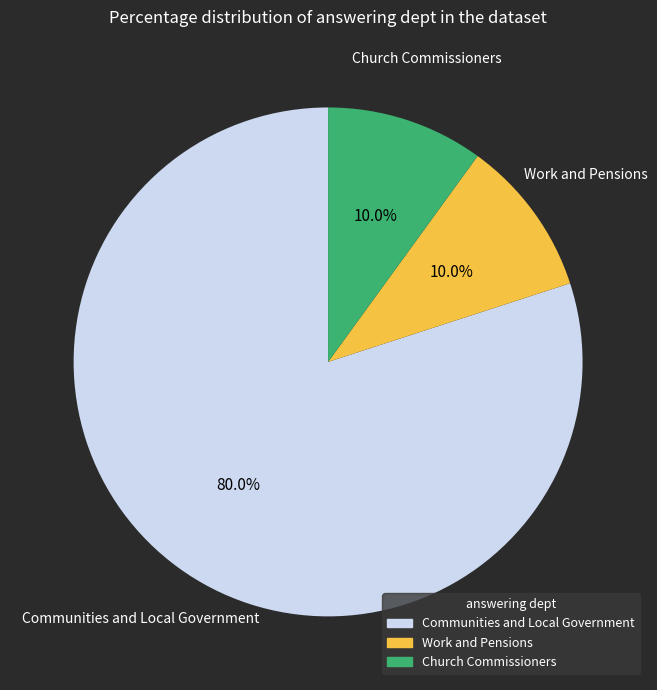

Which category has the biggest portion of the pie?

Communities and Local Government